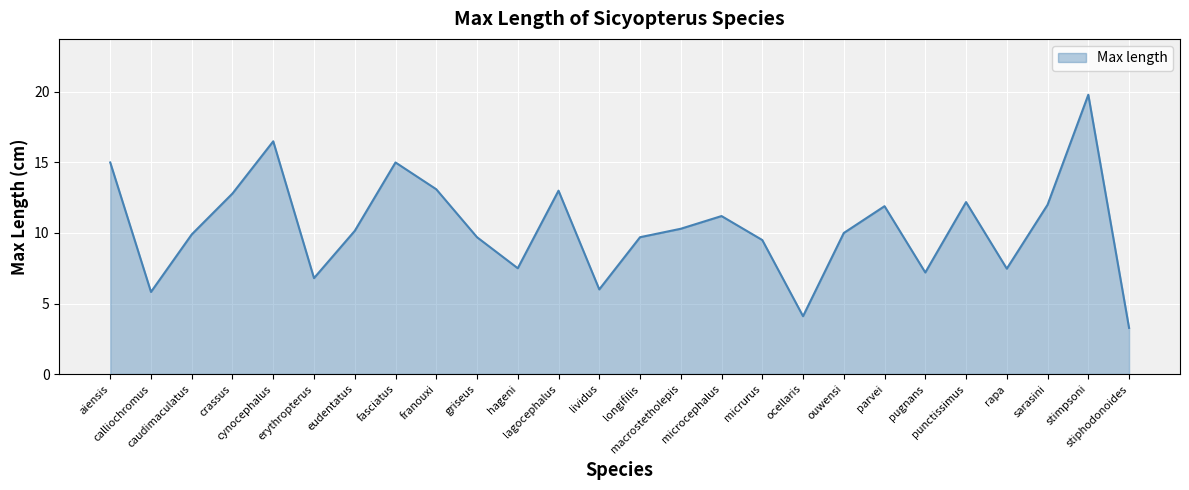

Approximately how many times larger is the value at caudimaculatus compared to ouwensi?

1.0